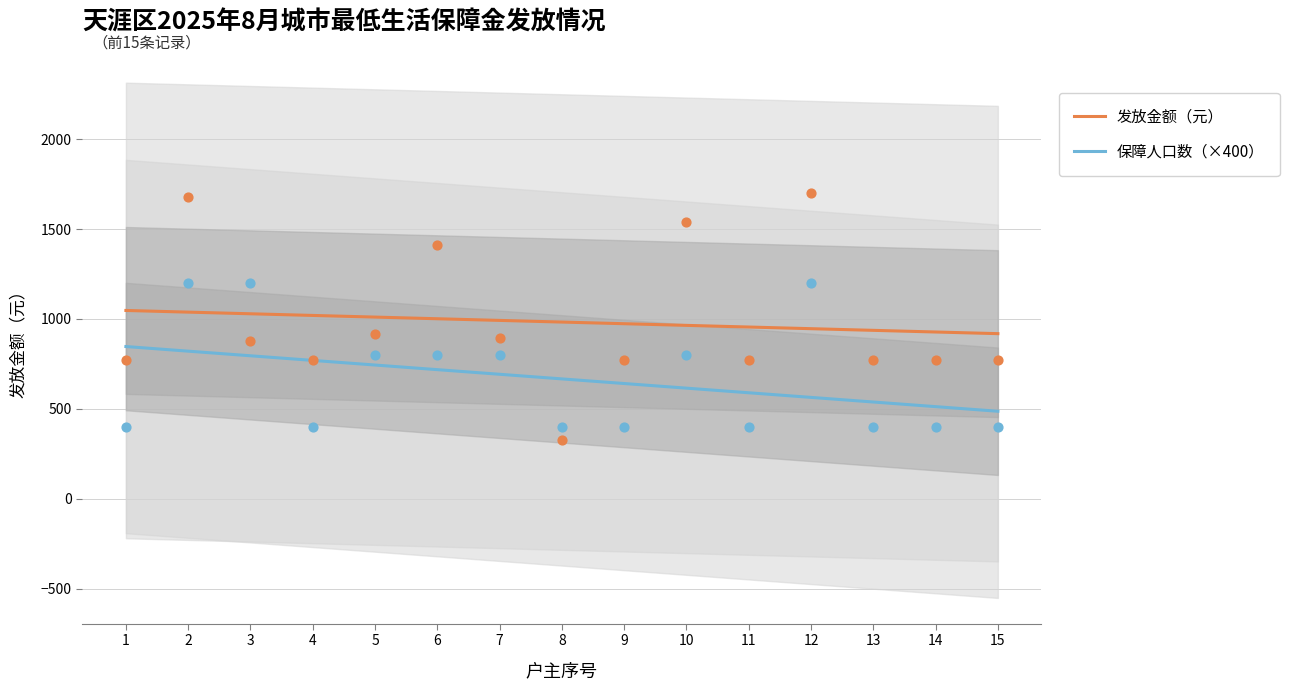

Which series reaches the minimum Y coordinate?

保障人口数（×400）